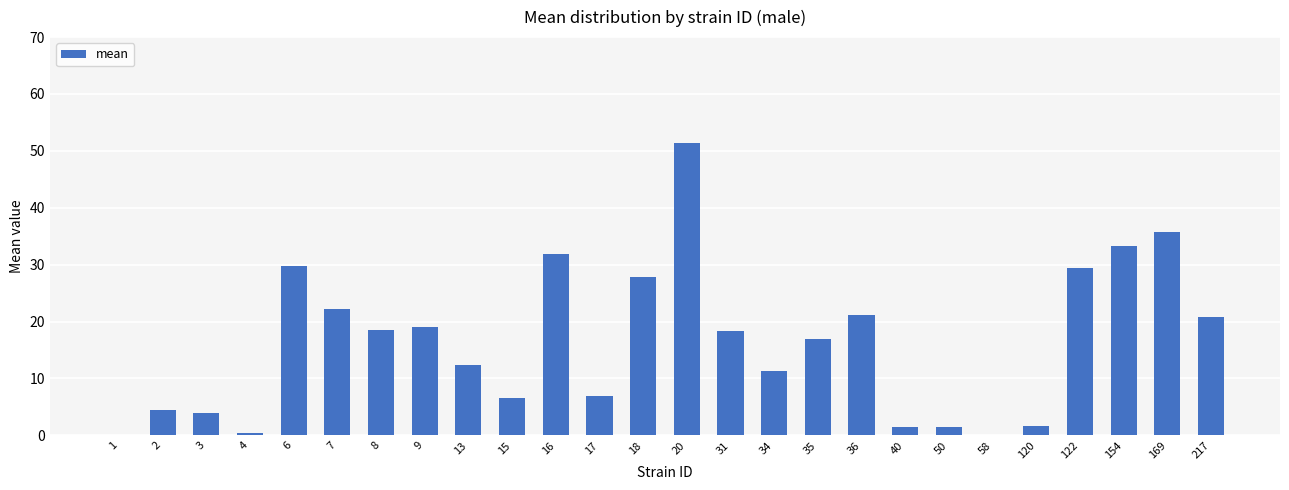

What is the sum of the values at 18 and 1?

27.9